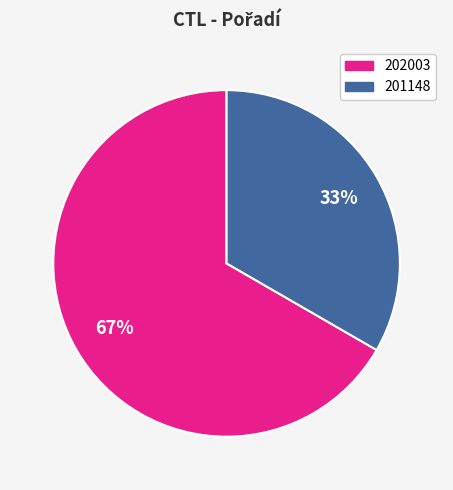

Do 202003 and 201148 together represent more than half of the pie?

Yes